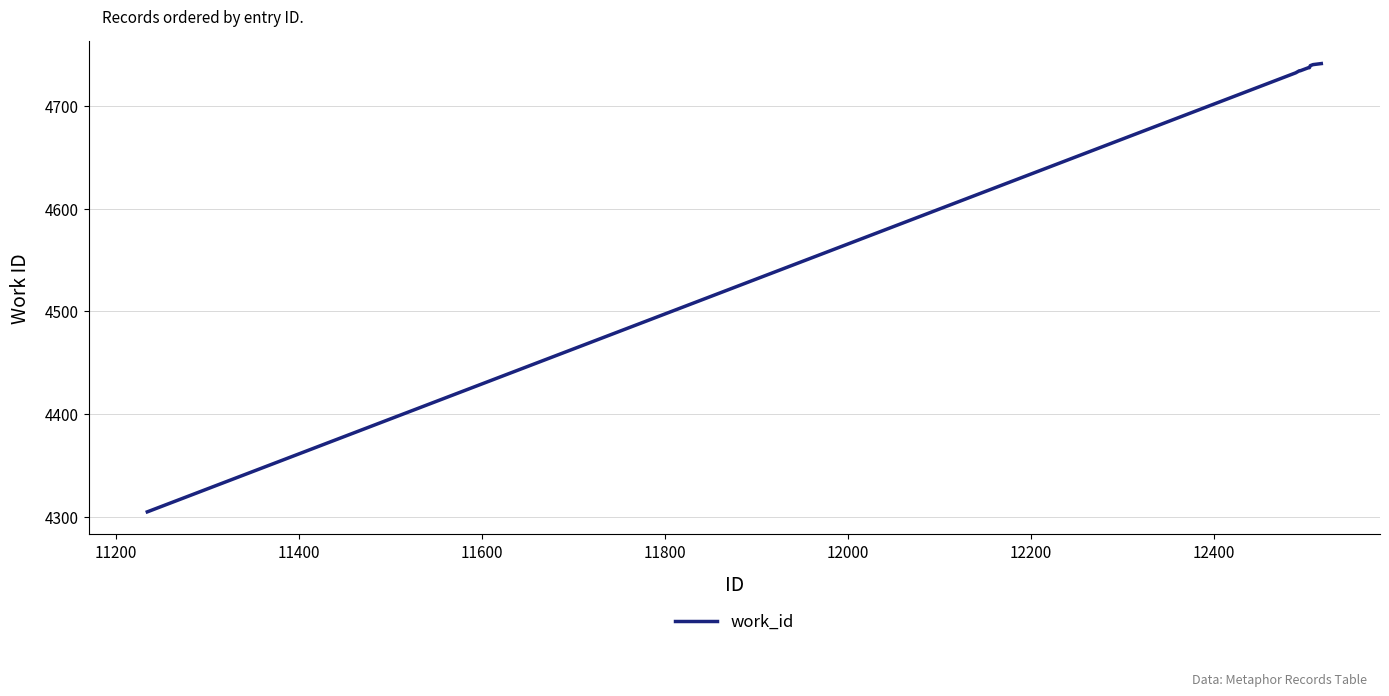

What is the difference between the maximum and minimum values?

436